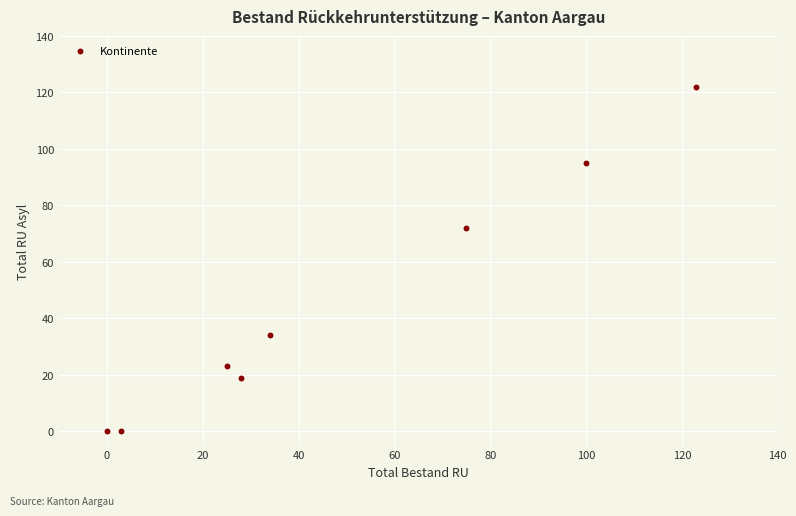

What Y value in the scatter plot is closest to 61?

72